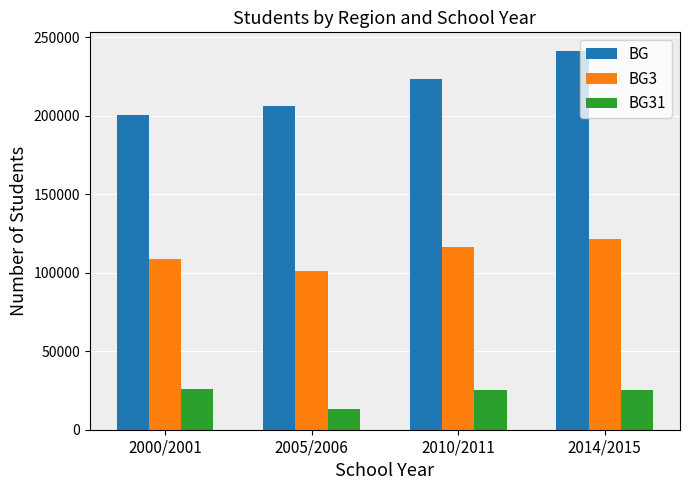

What is the approximate value of BG31 at 2010/2011?

25413